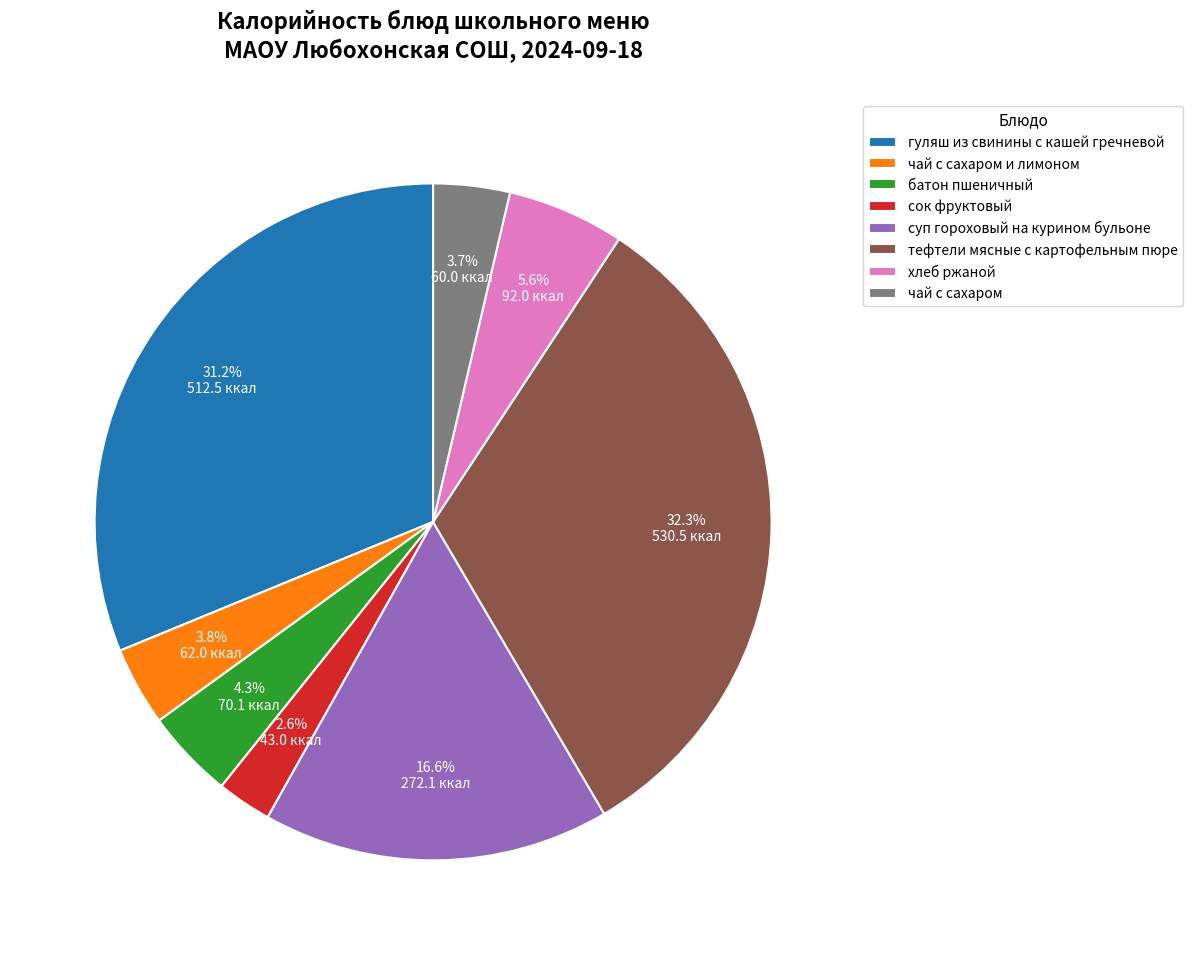

Which has a higher value, сок фруктовый or чай с сахаром?

чай с сахаром